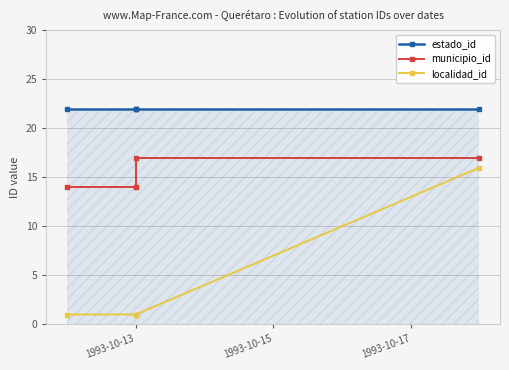

True or false: localidad_id and estado_id intersect in this chart.

False